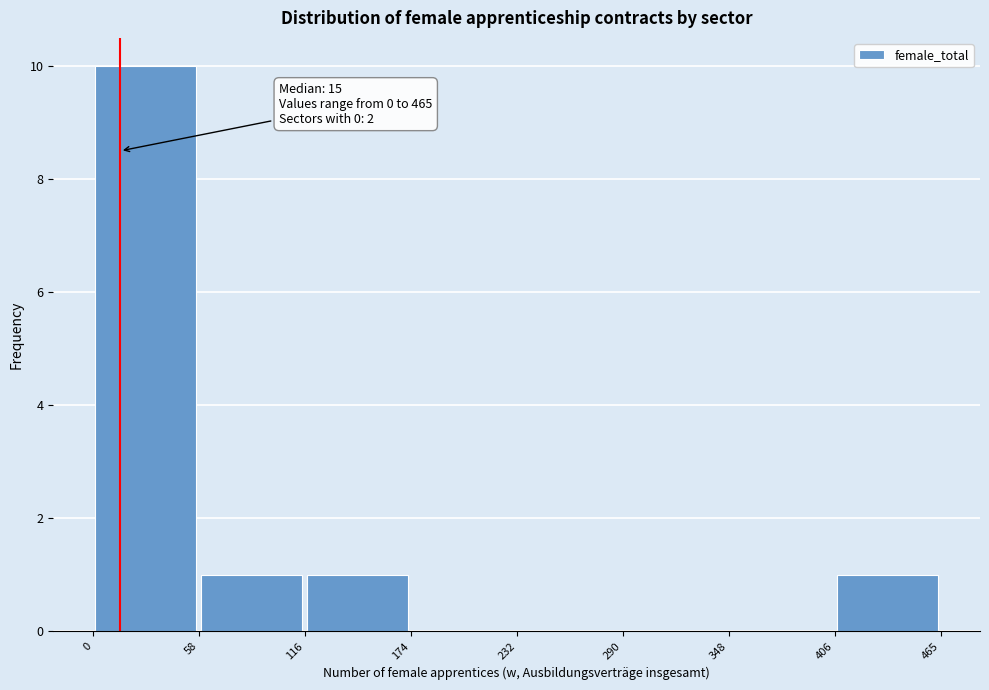

Which range on the x-axis has the tallest bar?

0 to 58